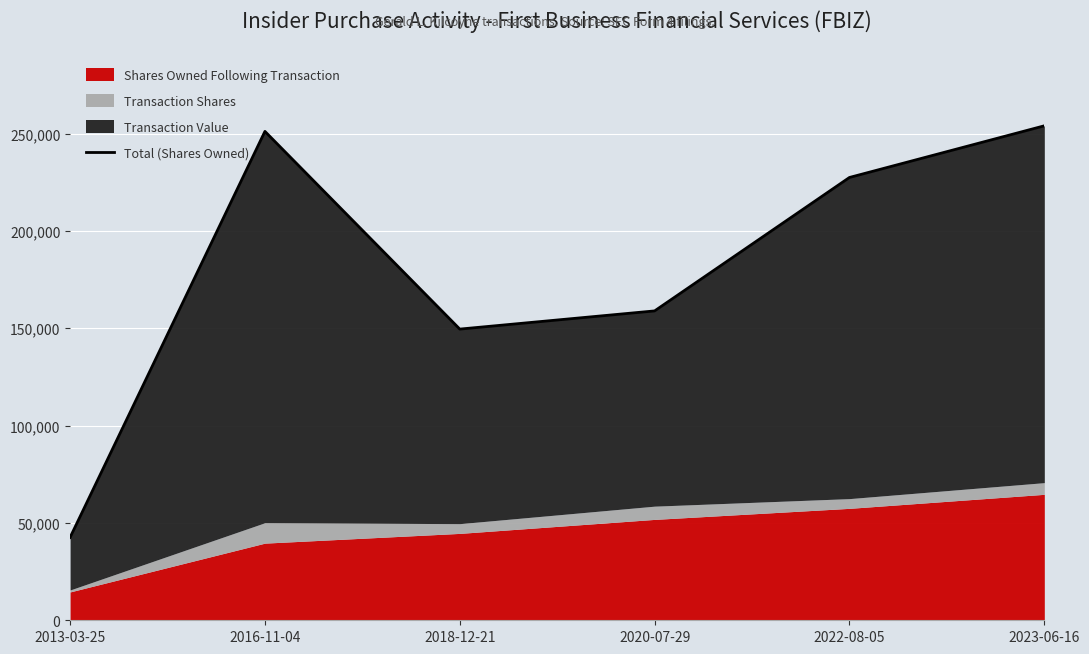

Which category has the highest value across all series?

2023-06-16